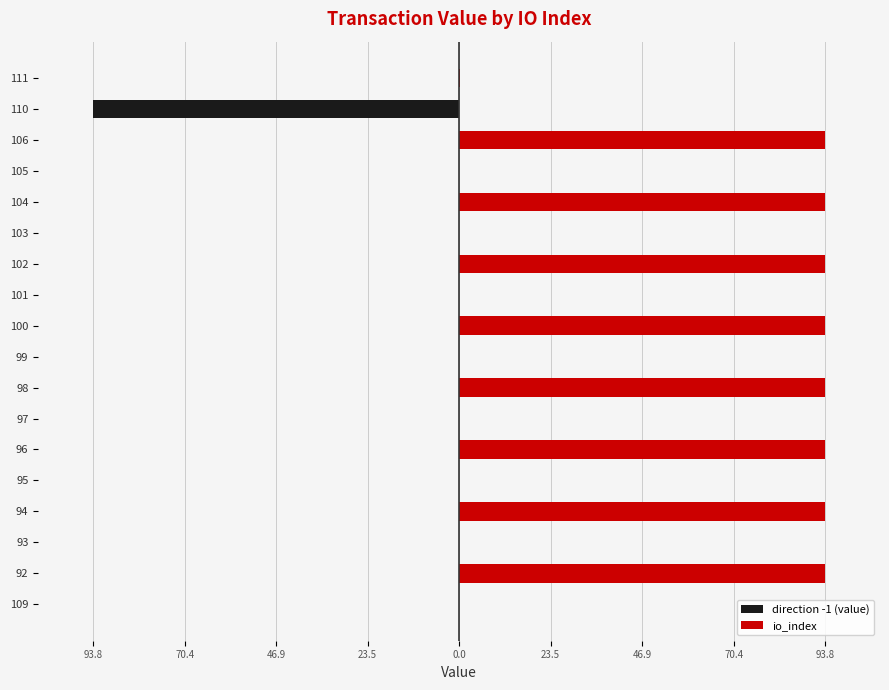

How many bars are there in each group?

2